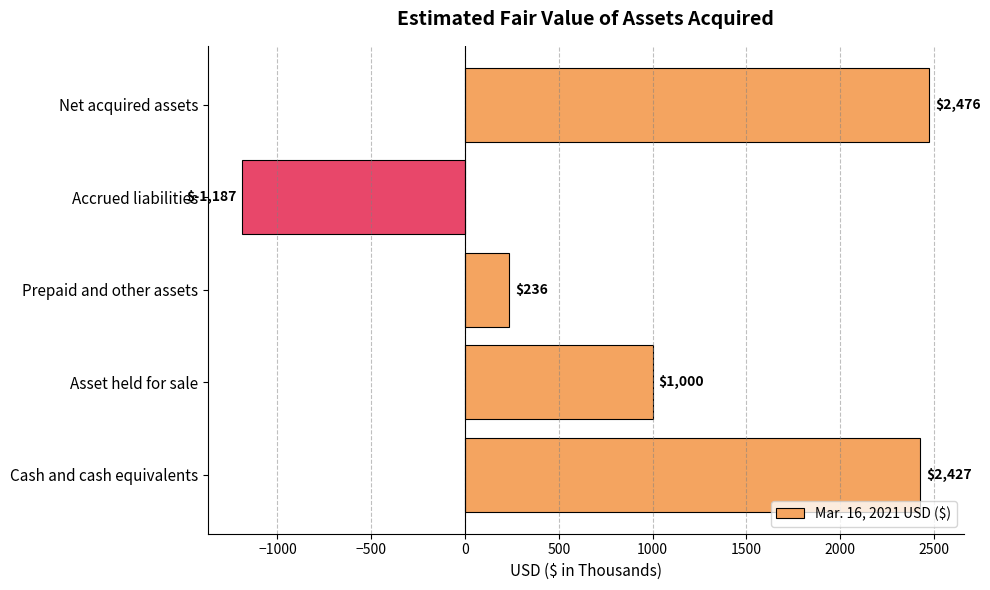

What is the sum of all values?

4952